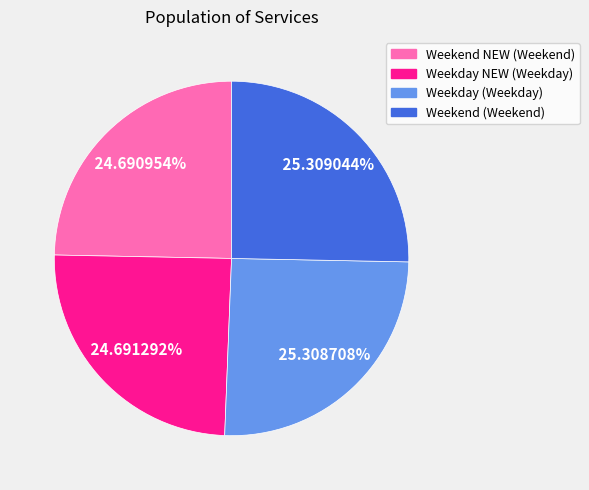

What percentage do Weekend (Weekend) and Weekend NEW (Weekend) together represent?

50.0%